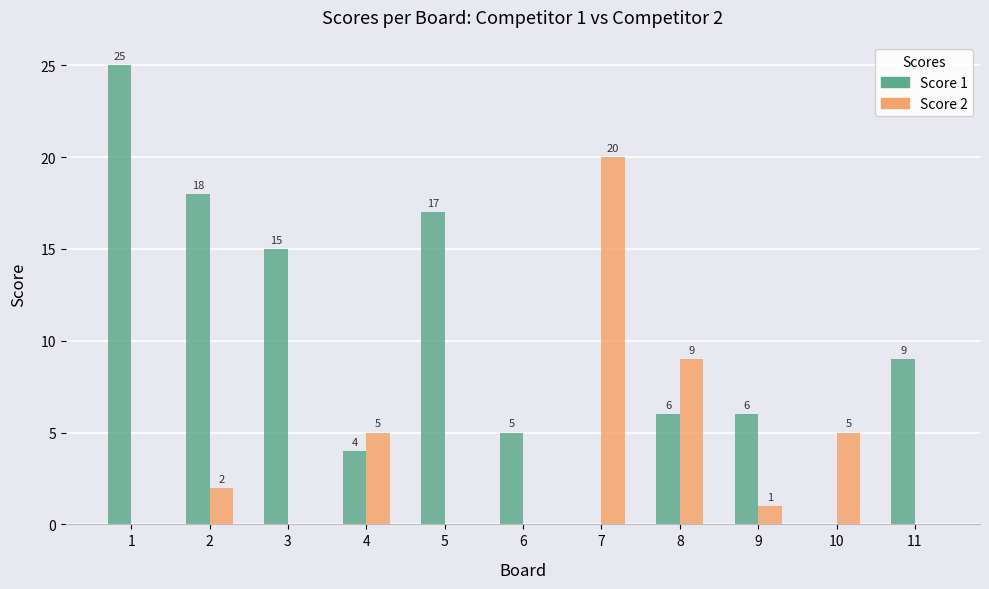

What is the greatest value displayed?

25